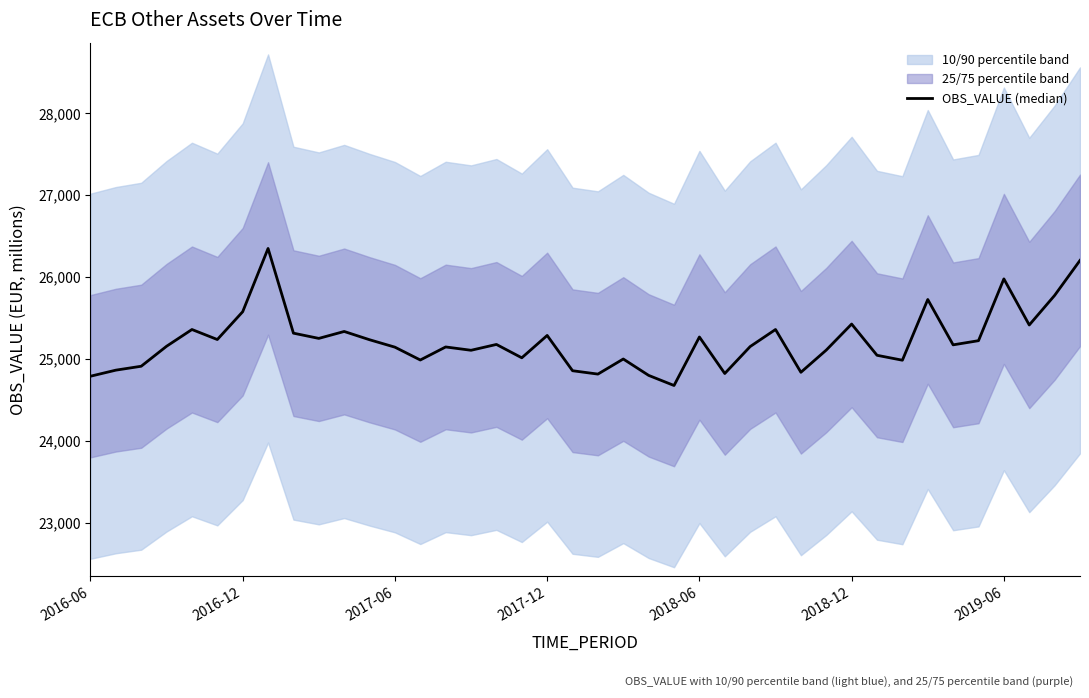

How many values exceed 25172?

20